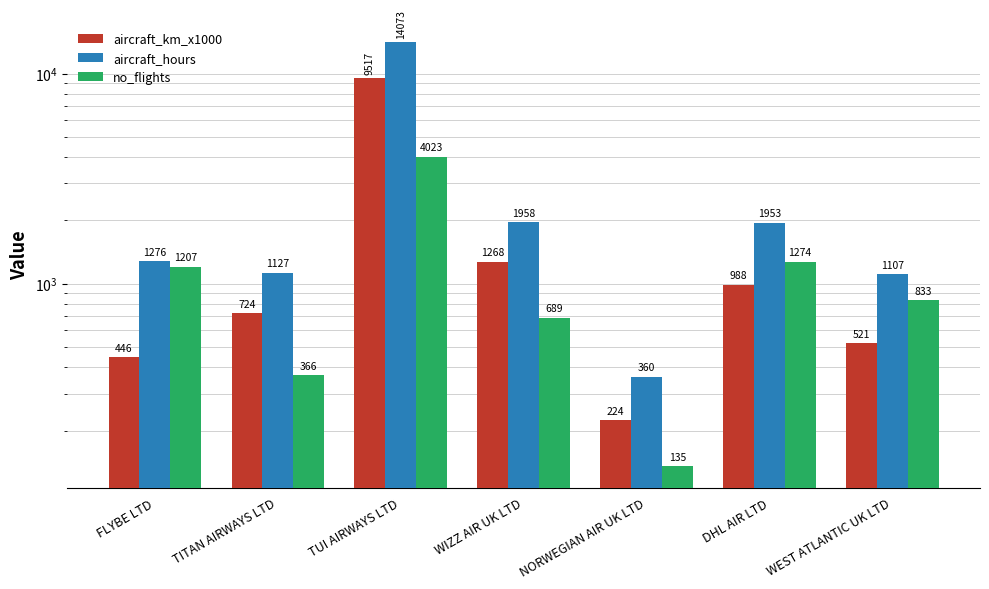

Reading left to right, transcribe all the data shown in this chart.

aircraft_km_x1000: 446.0	724.0	9517.0	1268.0	224.0	988.0	521.0
aircraft_hours: 1275.7	1126.7	14072.6	1957.8	360.3	1953.3	1107.4
no_flights: 1207.0	366.0	4023.0	689.0	135.0	1274.0	833.0